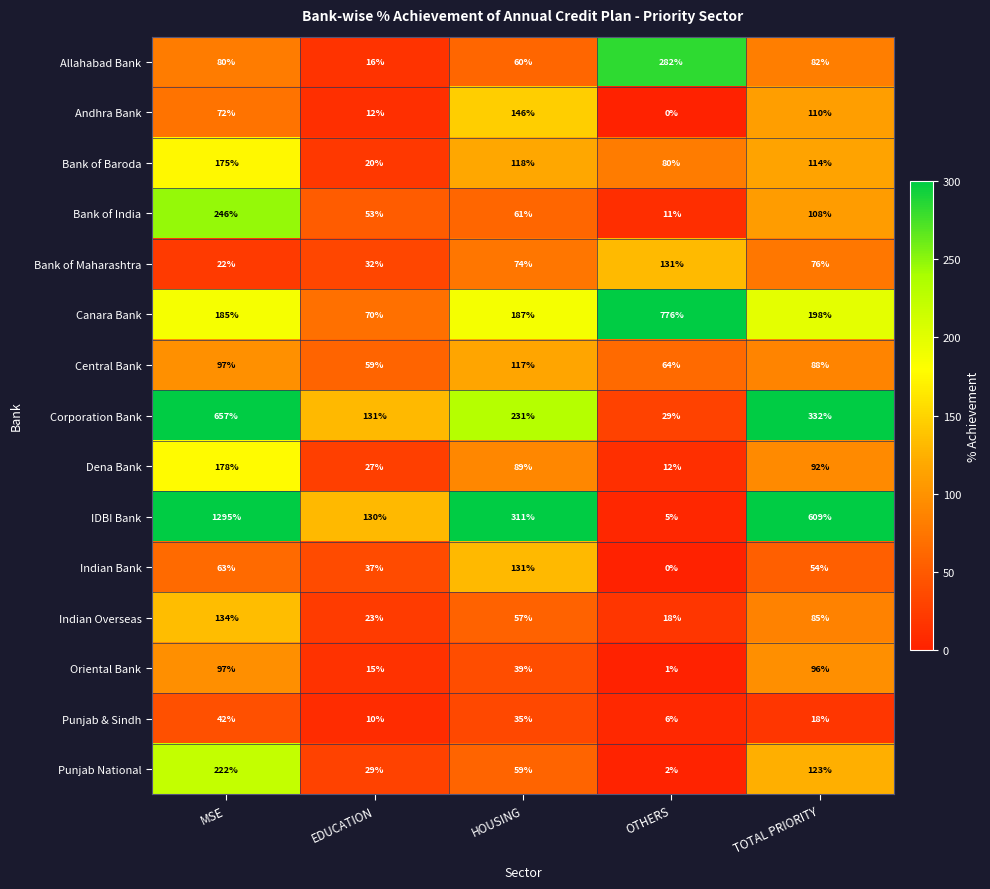

What is the difference between the maximum and minimum values in the Canara Bank series?

706